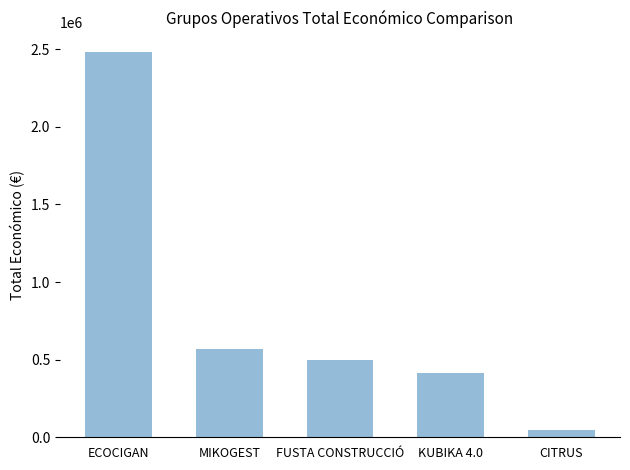

What is the difference between the values at CITRUS and MIKOGEST?

522509